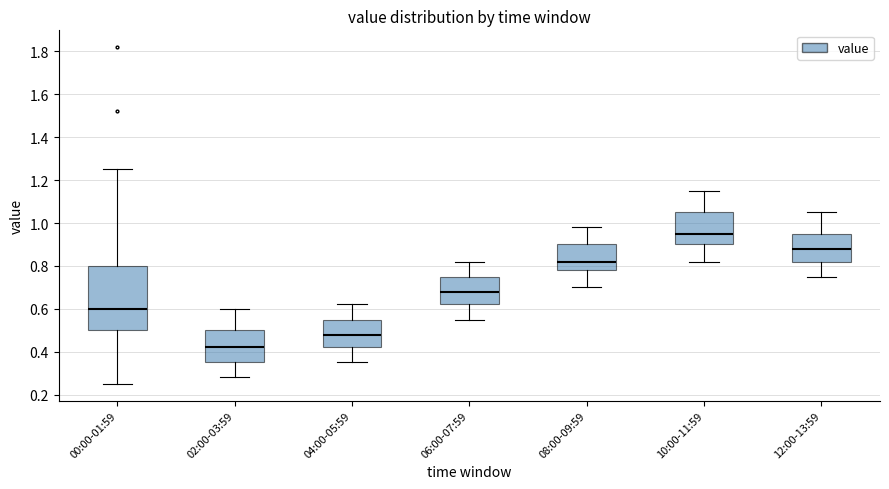

Where does the lower whisker of the box for 02:00-03:59 end on the y-axis? The values are not printed on the chart, so give them approximately, as read against the axis.

0.28